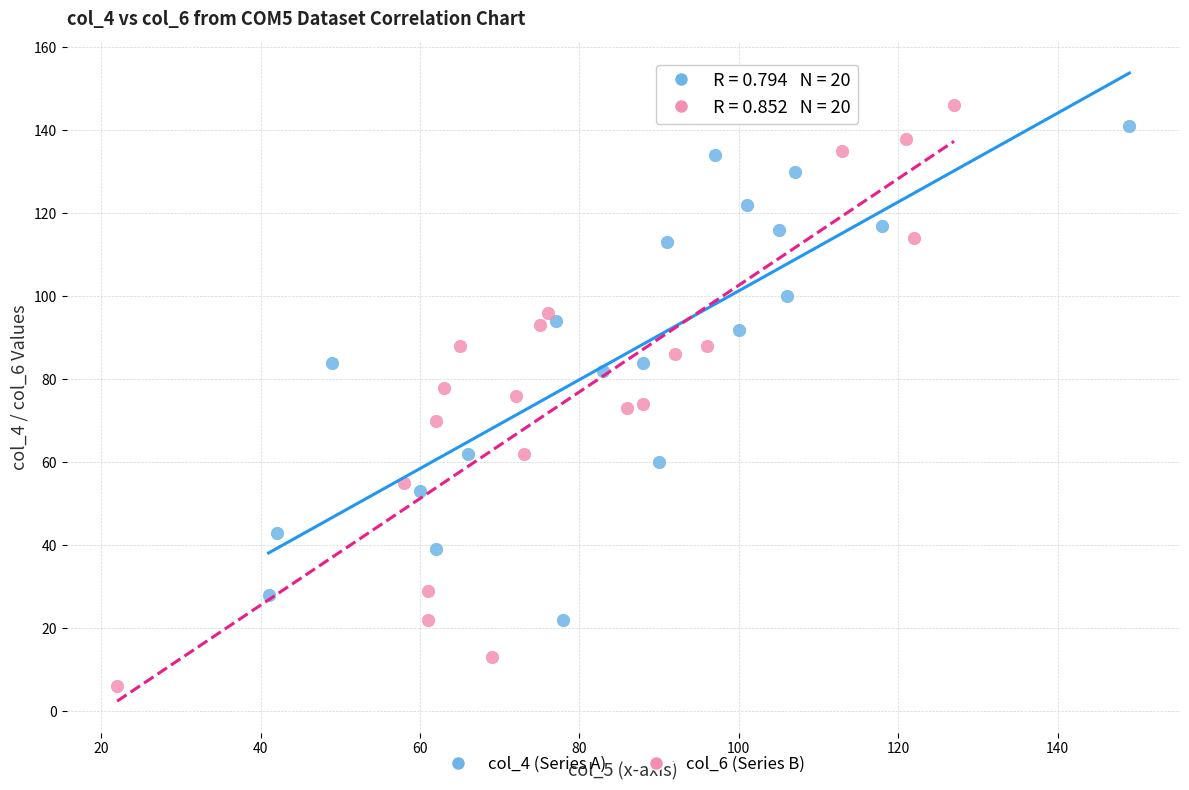

Which series has the largest Y range (max minus min)?

col_6 (Series B)